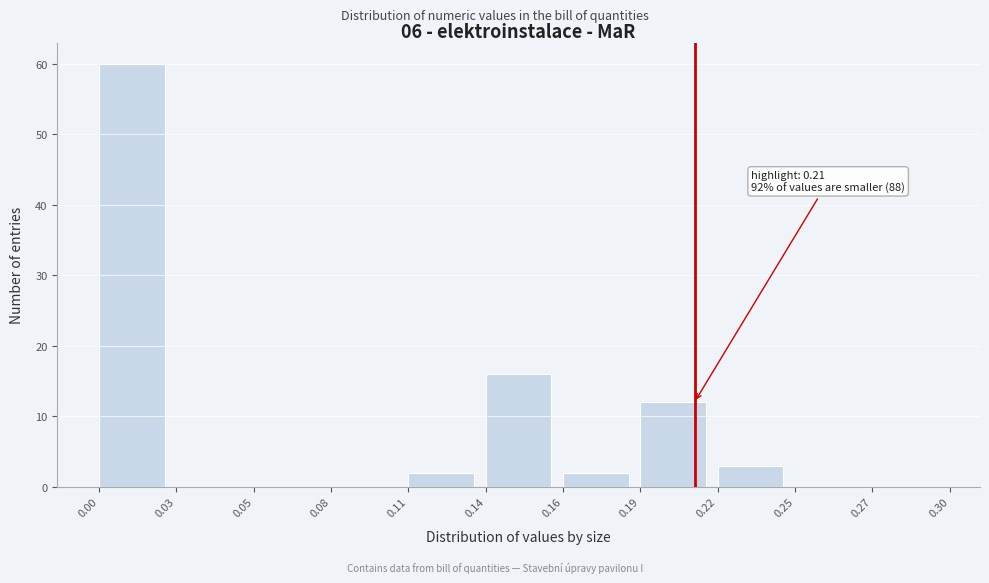

Reading left to right, extract all data points from this chart.

0.00=60	0.03=0	0.05=0	0.08=0	0.11=2	0.14=16	0.16=2	0.19=12	0.22=3	0.25=0	0.27=0